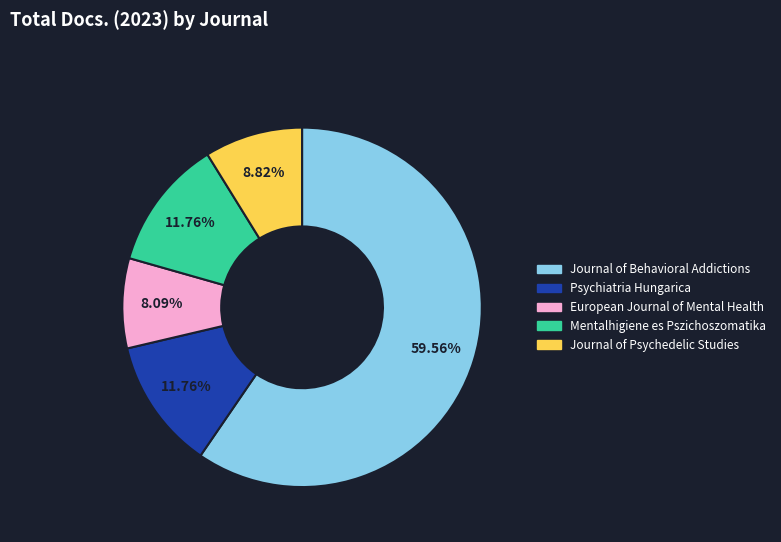

Which slice represents more than half of the pie?

Journal of Behavioral Addictions